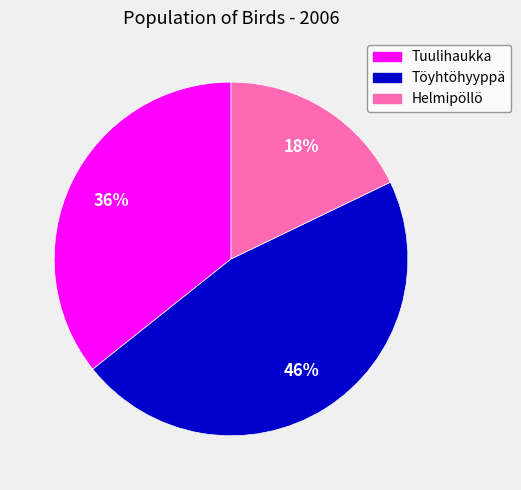

What is the ratio of the value at Helmipöllö to the value at Töyhtöhyyppä?

0.4